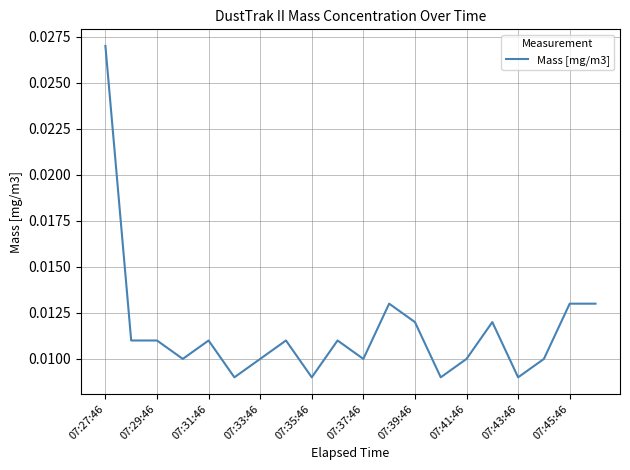

What is the sum of all values?

0.2